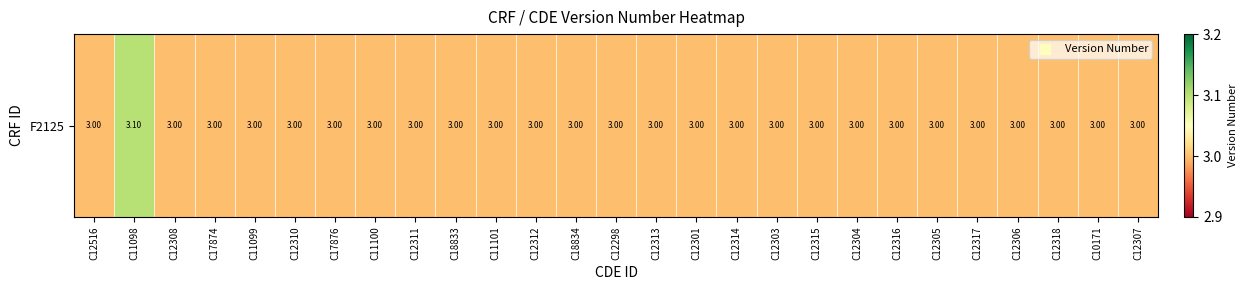

Reading left to right, extract all data points from this chart.

3.0	3.1	3.0	3.0	3.0	3.0	3.0	3.0	3.0	3.0	3.0	3.0	3.0	3.0	3.0	3.0	3.0	3.0	3.0	3.0	3.0	3.0	3.0	3.0	3.0	3.0	3.0